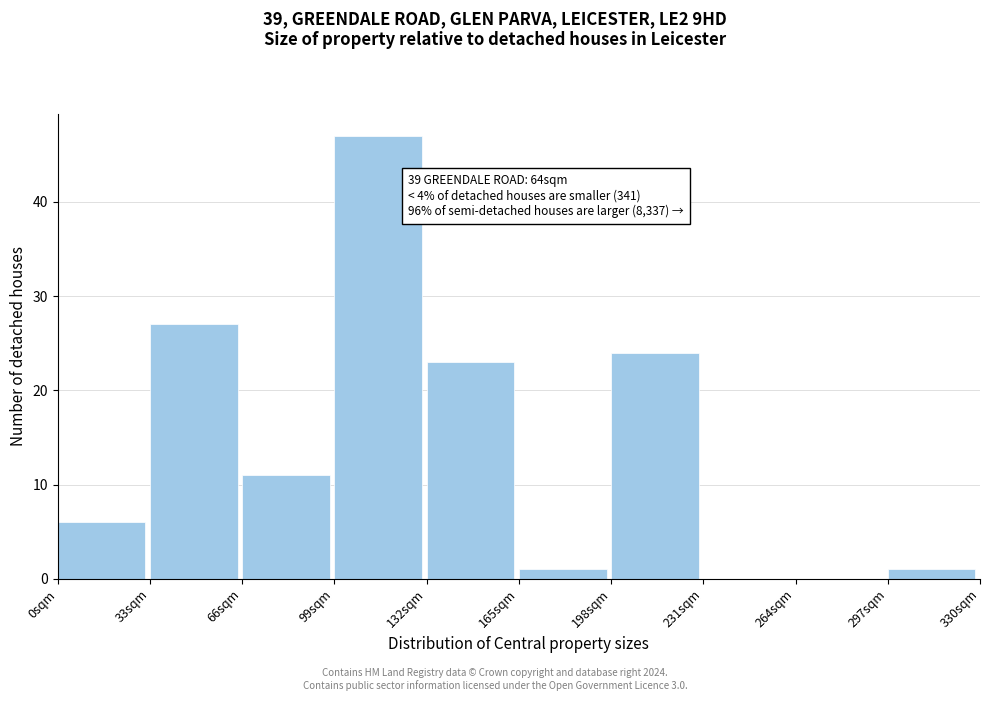

Which range on the x-axis has the tallest bar?

99 to 132